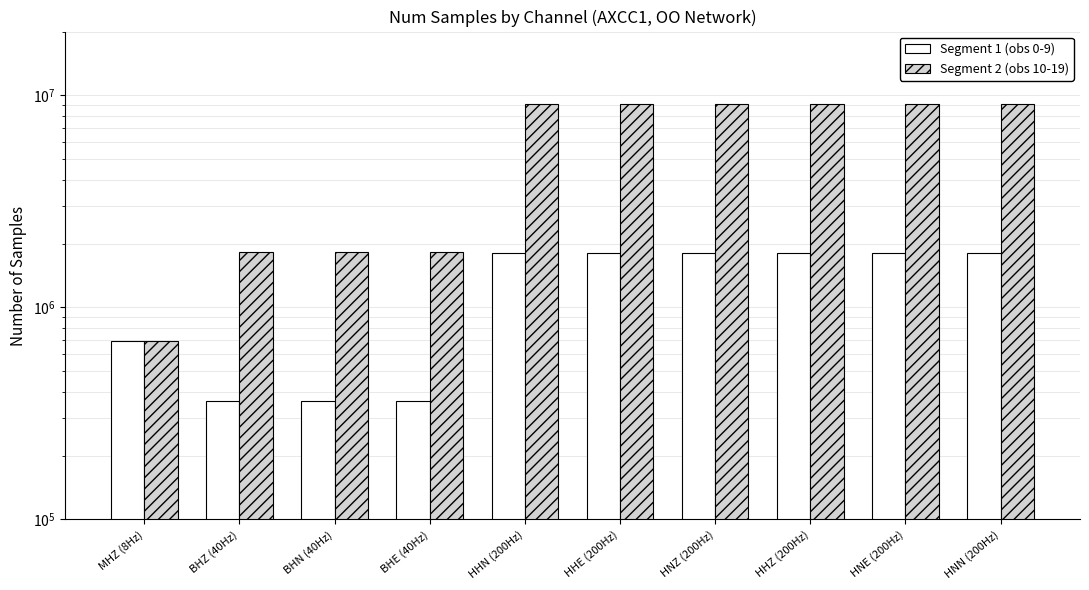

What are all the series names shown in the legend?

Segment 1 (obs 0-9), Segment 2 (obs 10-19)